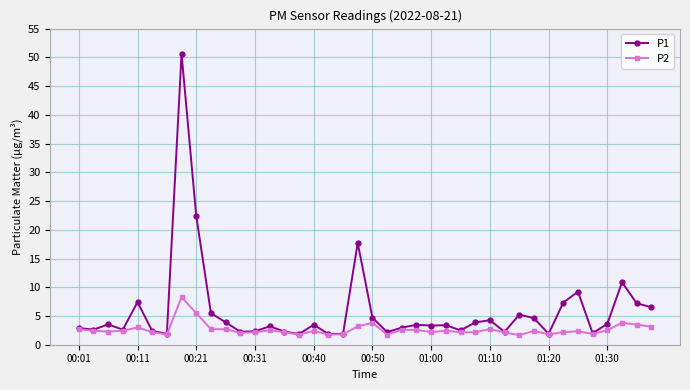

What is the value of the P1 point at the 17th from the left?

3.5